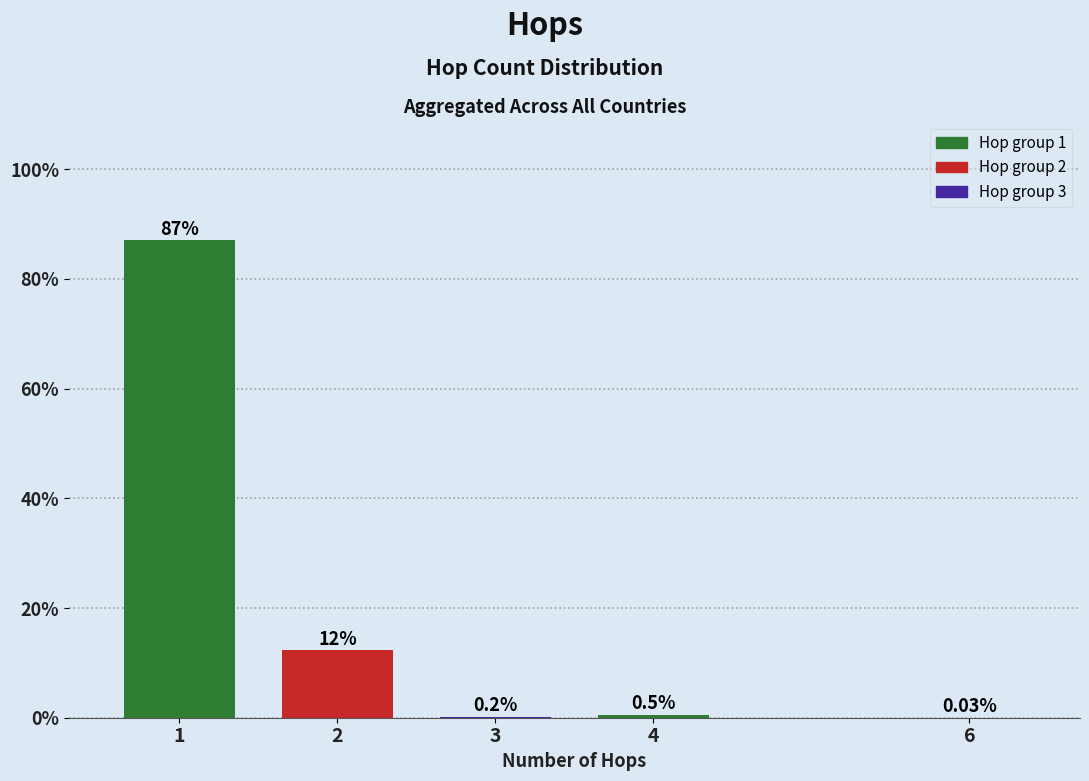

Which has a higher value, 4 or 3?

4